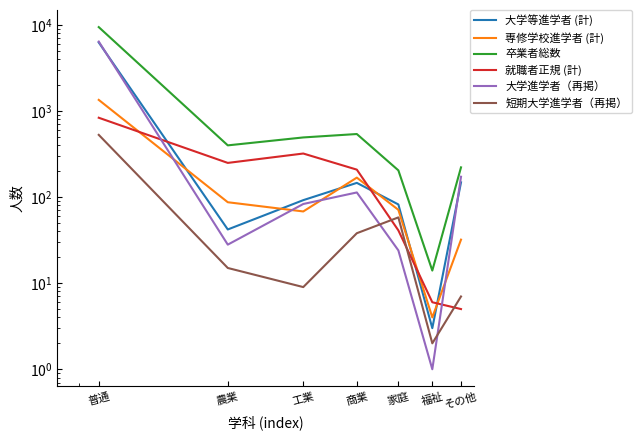

What is the sum of all 短期大学進学者（再掲） values?

656